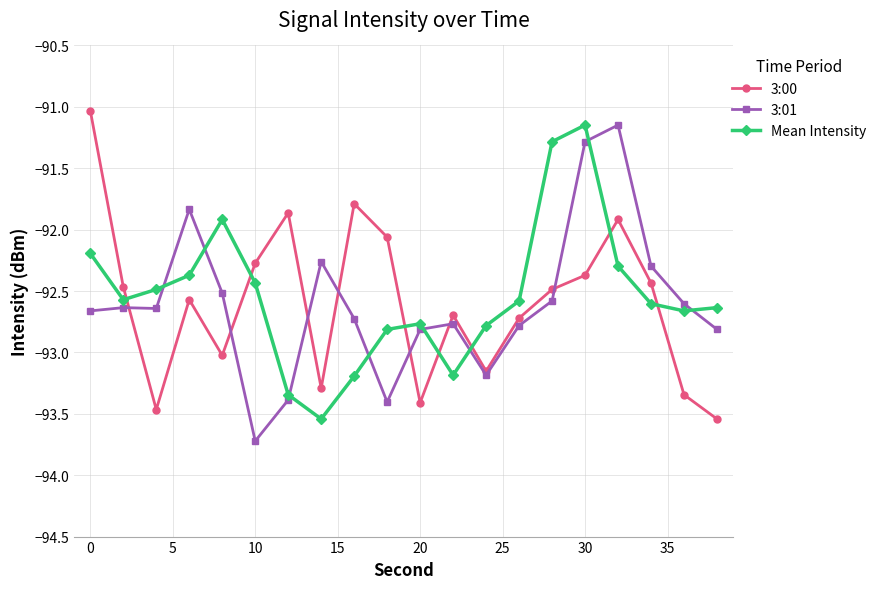

Which series has the largest total across all categories?

Mean Intensity